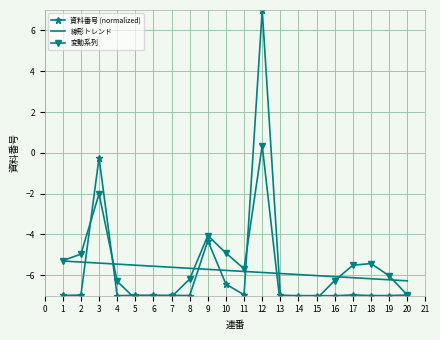

Which series has the largest total across all categories?

変動系列